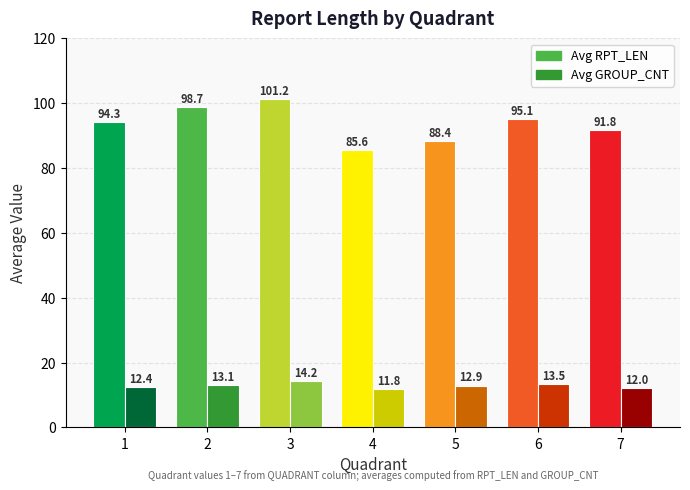

Which series changed the most between 3 and 6?

Avg RPT_LEN